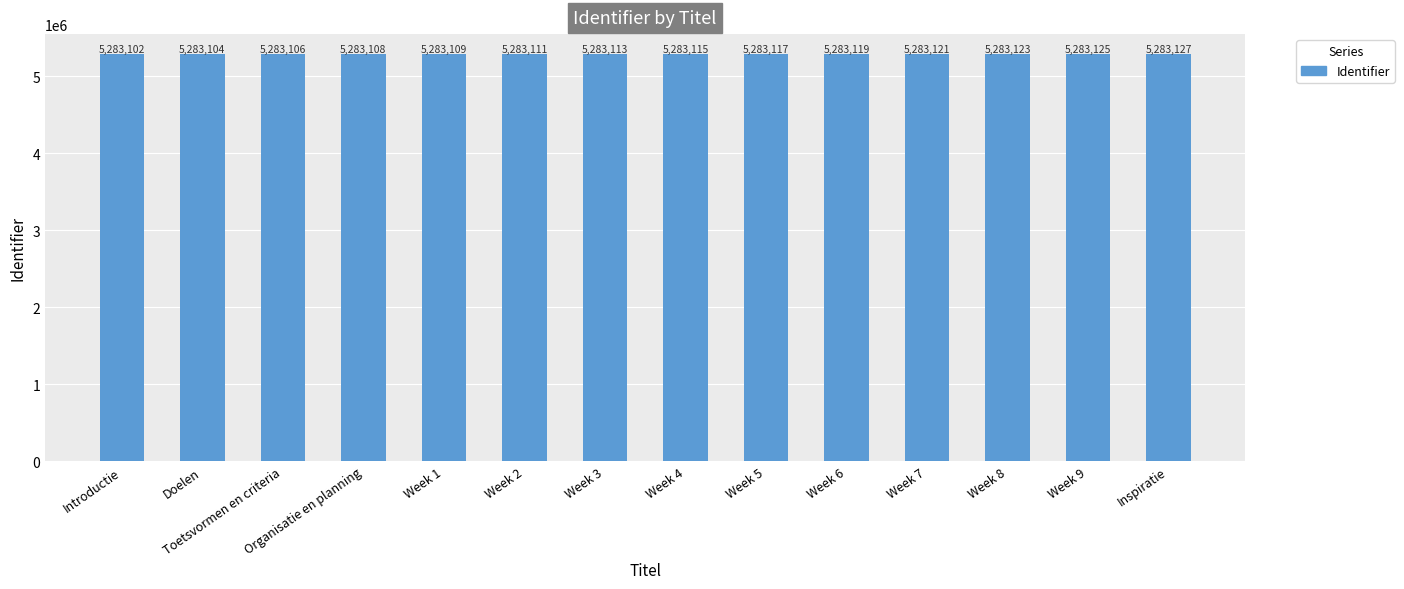

Reading left to right, list all the values displayed in this chart.

Introductie=5283102	Doelen=5283104	Toetsvormen en criteria=5283106	Organisatie en planning=5283108	Week 1=5283109	Week 2=5283111	Week 3=5283113	Week 4=5283115	Week 5=5283117	Week 6=5283119	Week 7=5283121	Week 8=5283123	Week 9=5283125	Inspiratie=5283127